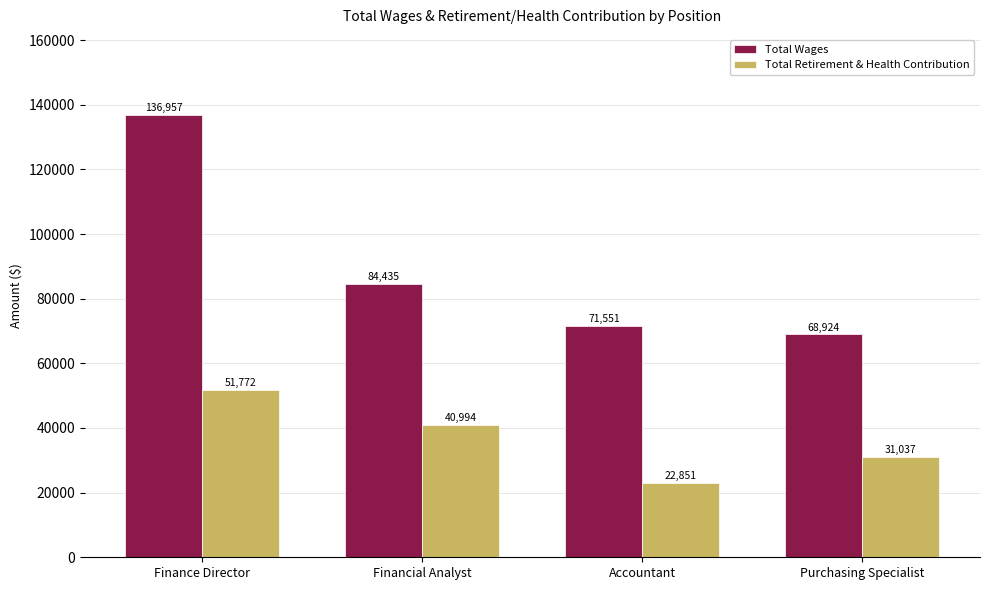

List the labels in order of Total Wages value, smallest first.

Purchasing Specialist, Accountant, Financial Analyst, Finance Director